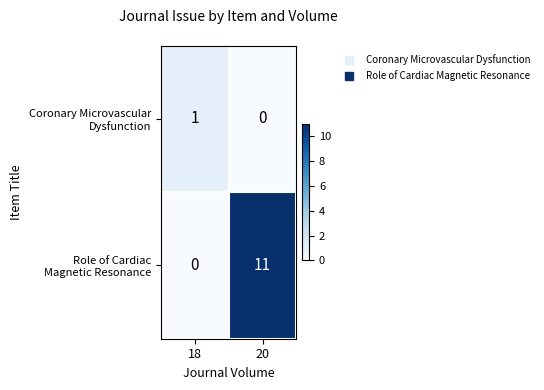

At which category is the sum across all series the highest?

20